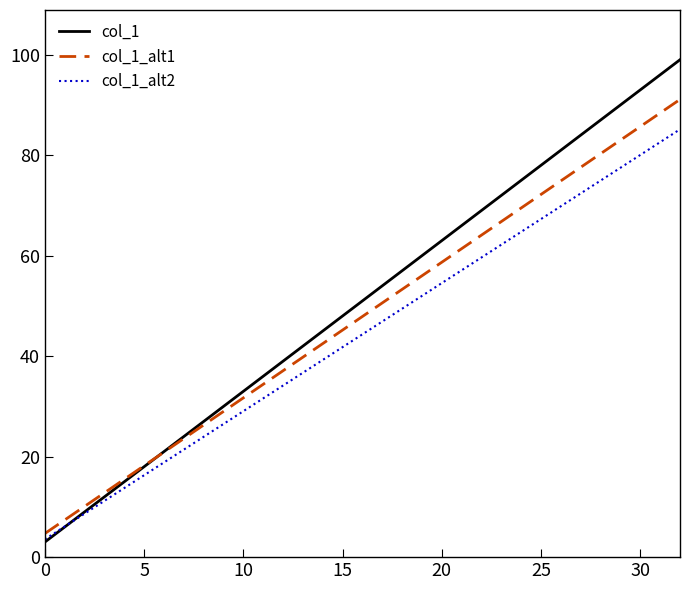

What is the greatest value displayed?

99.0